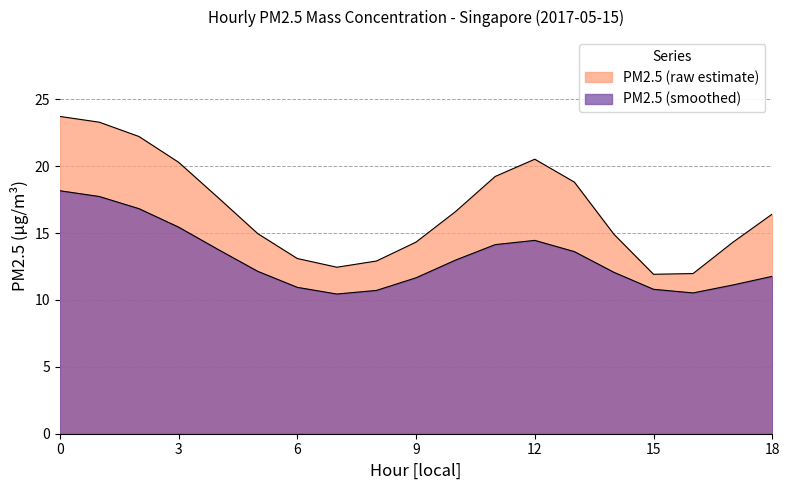

Does the chart have visible grid lines?

Yes